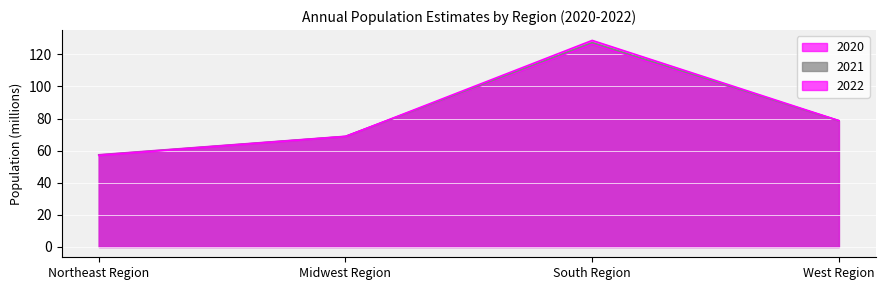

At South Region, list the series in order from largest to smallest.

2022, 2021, 2020